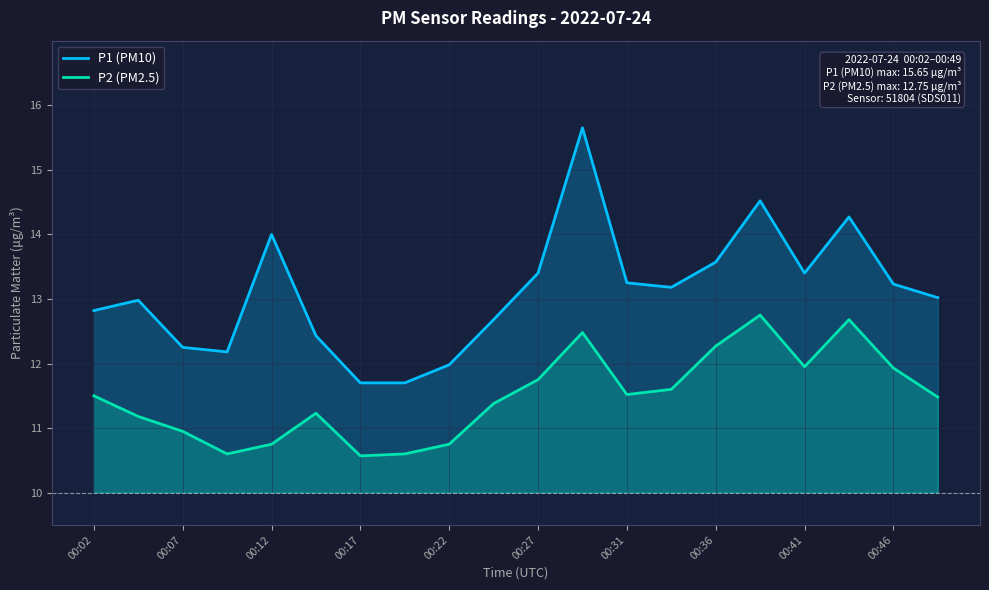

True or false: P1 (PM10) and P2 (PM2.5) intersect in this chart.

False